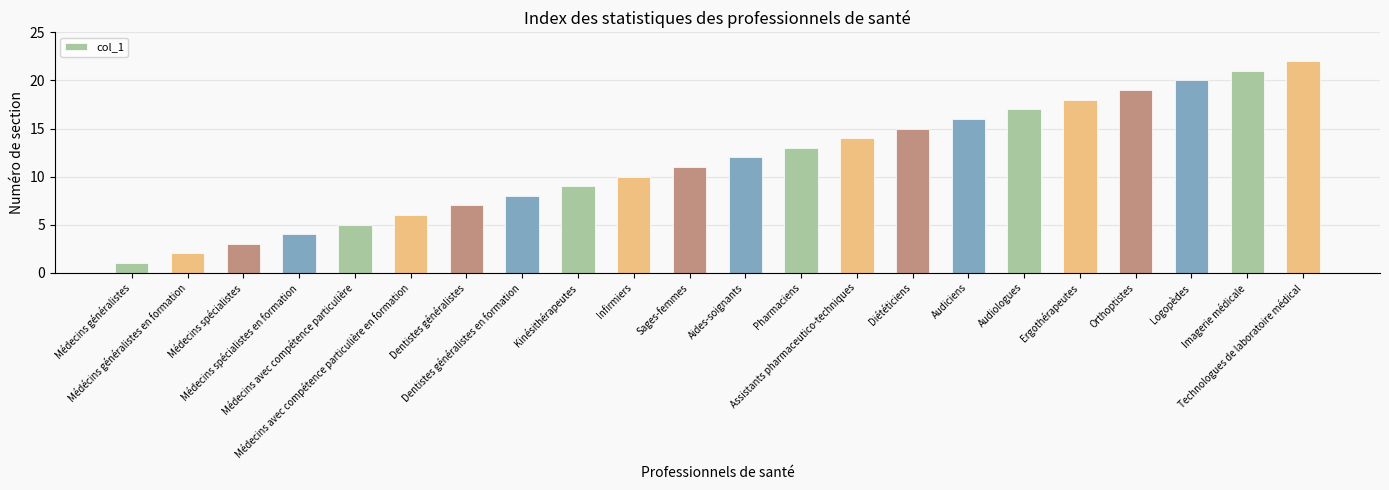

Rank the categories by value from lowest to highest.

Médecins généralistes, Médécins généralistes en formation, Médecins spécialistes, Médecins spécialistes en formation, Médecins avec compétence particulière, Médecins avec compétence particulière en formation, Dentistes généralistes, Dentistes généralistes en formation, Kinésithérapeutes, Infirmiers, Sages-femmes, Aides-soignants, Pharmaciens, Assistants pharmaceutico-techniques, Diététiciens, Audiciens, Audiologues, Ergothérapeutes, Orthoptistes, Logopèdes, Imagerie médicale, Technologues de laboratoire médical